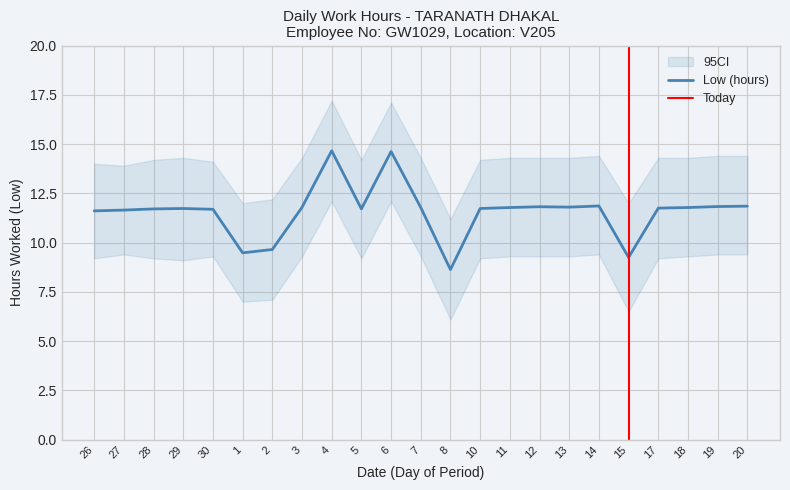

True or false: the data has more than 2 interior local peaks.

True